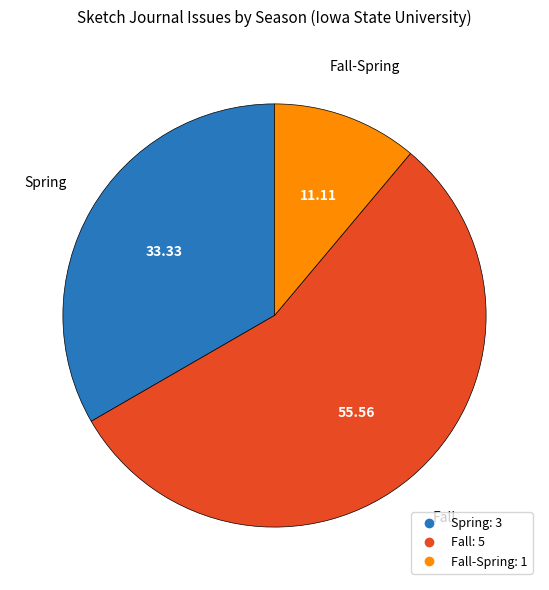

Is there a majority slice in this chart?

Yes